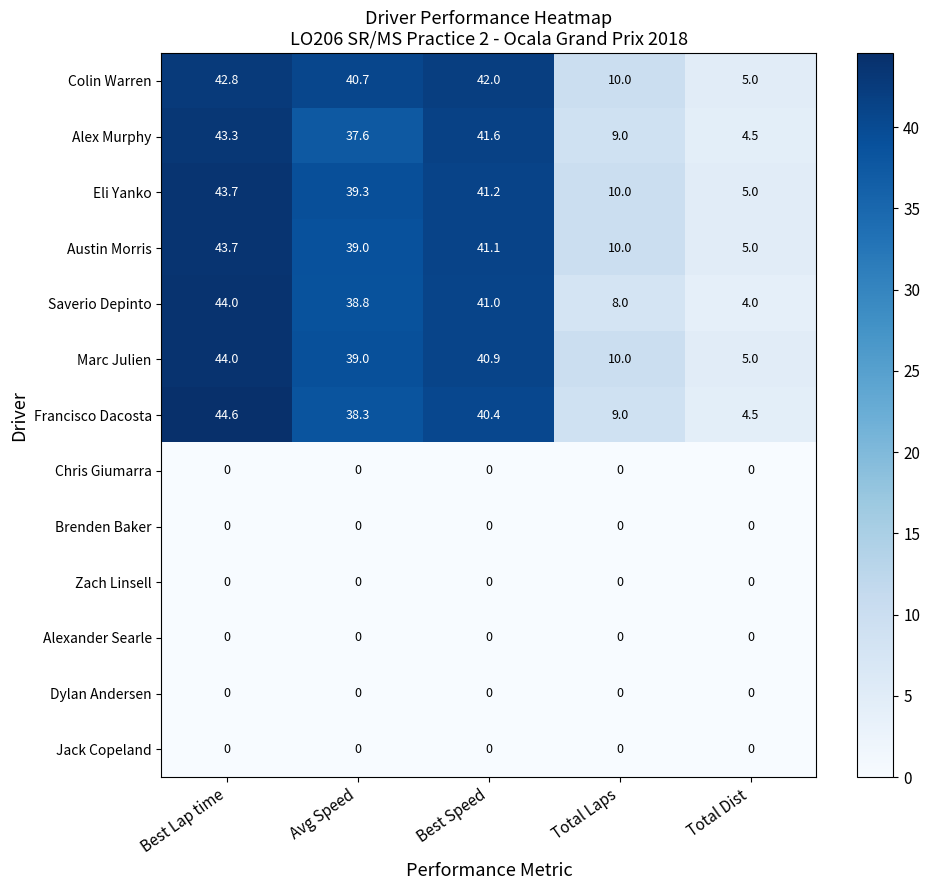

What is the sum of all Saverio Depinto values?

135.8